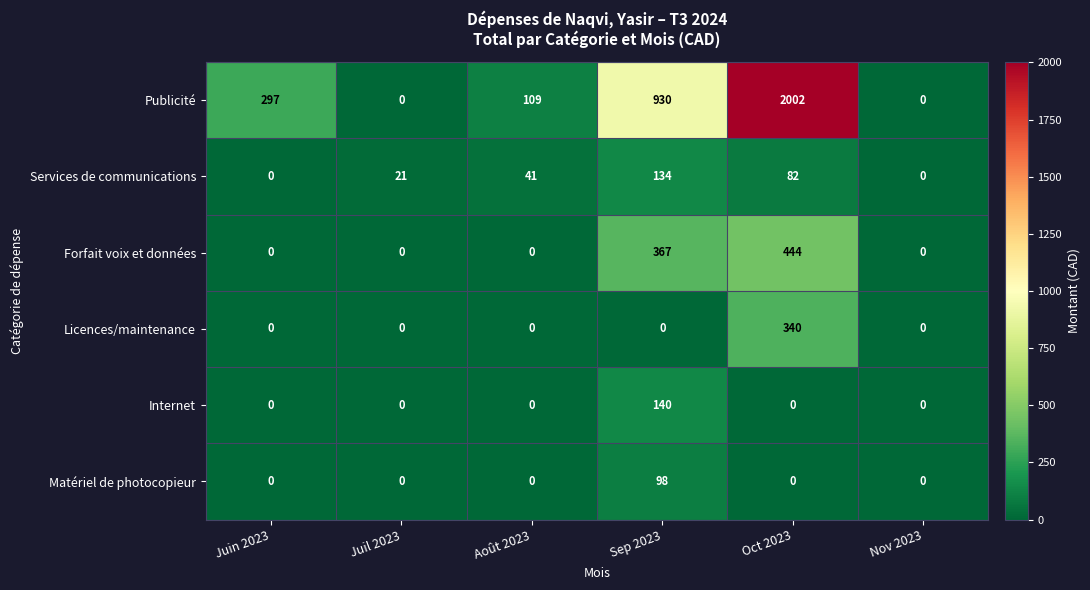

Which series has the largest total across all categories?

Publicité